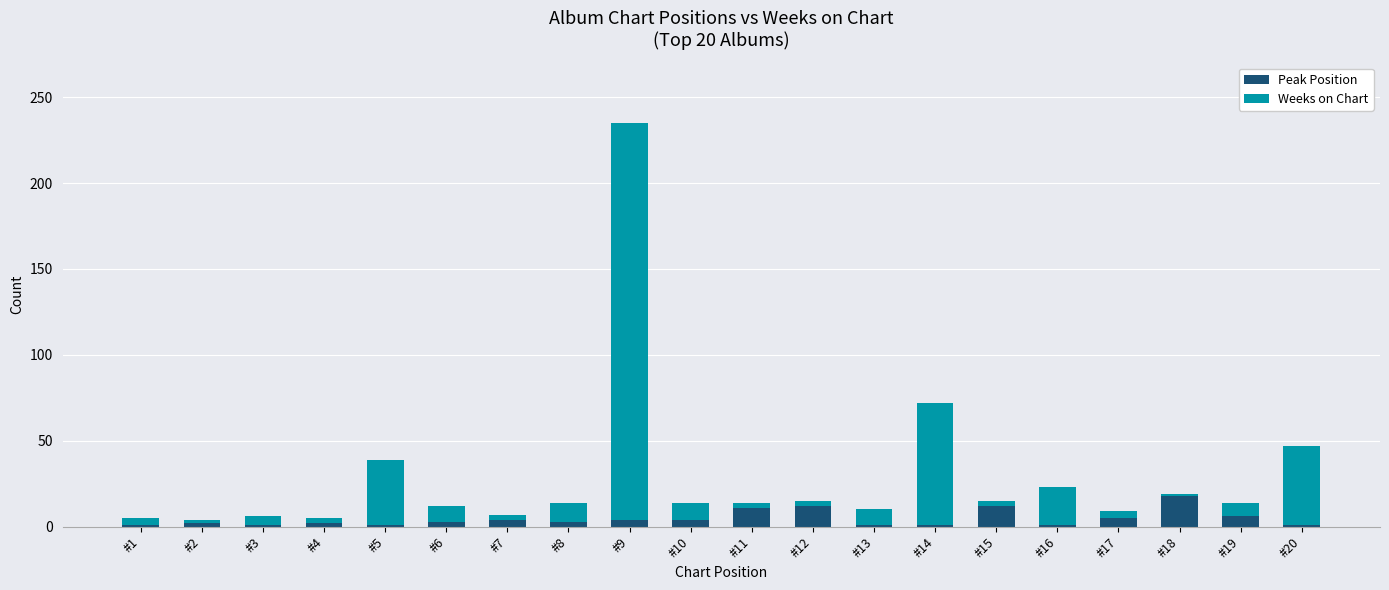

Which category has the highest value in the Peak Position series?

#18